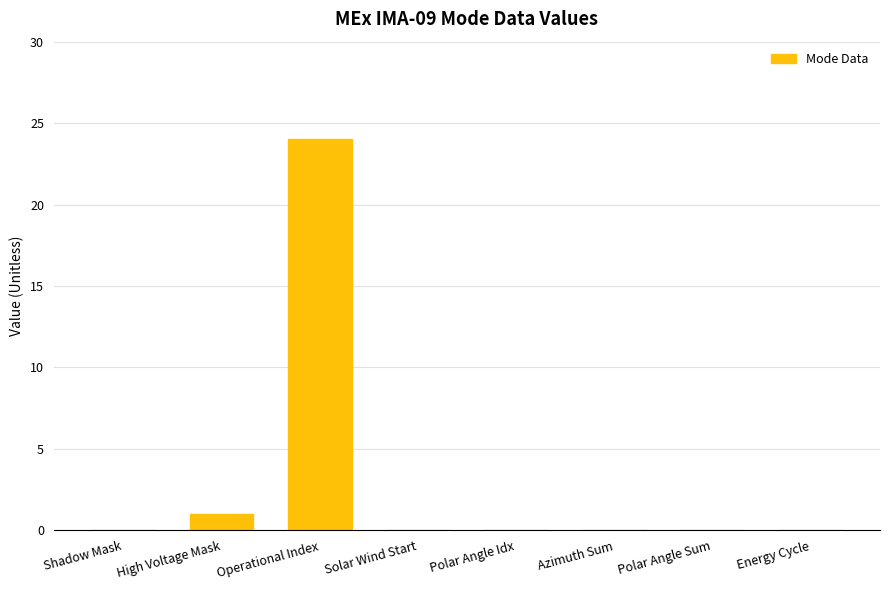

The chart shows a value of 0 at Polar Angle Idx. True or false?

True